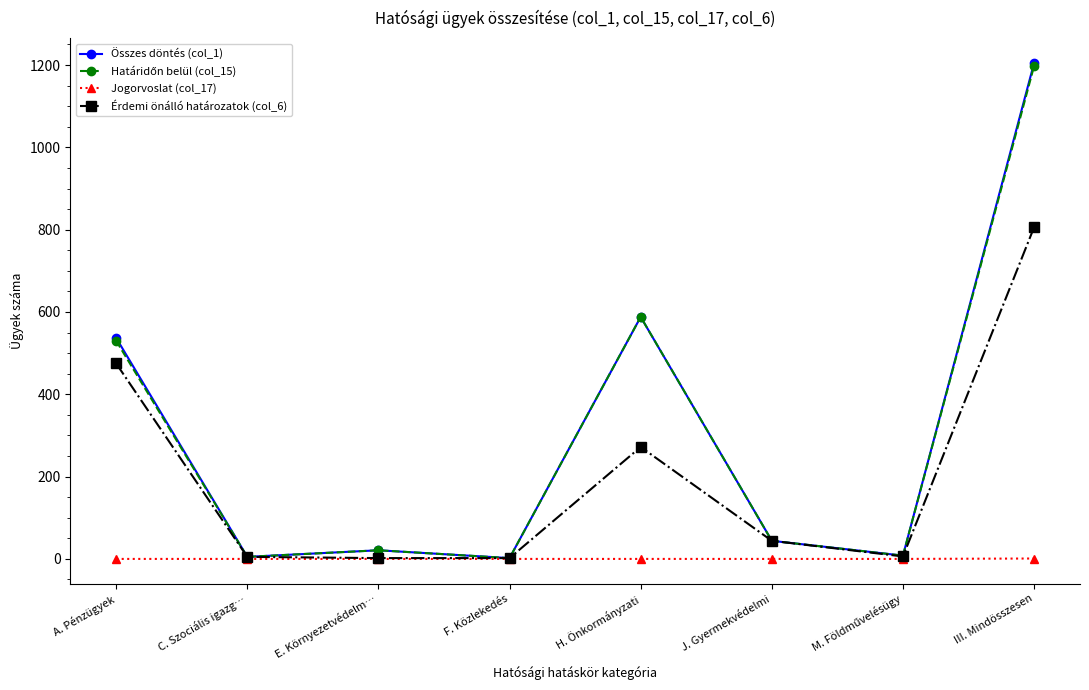

What is the sum of the Érdemi önálló határozatok (col_6) values at F. Közlekedés and III. Mindösszesen?

808